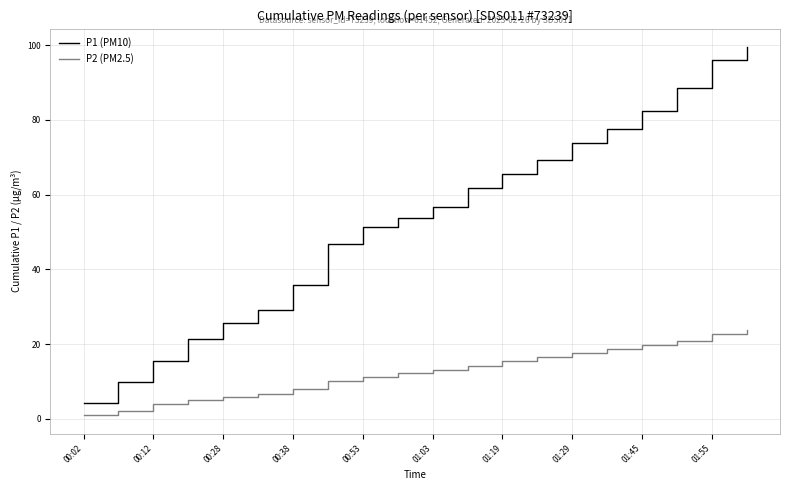

True or false: P2 (PM2.5) and P1 (PM10) cross at least once.

False